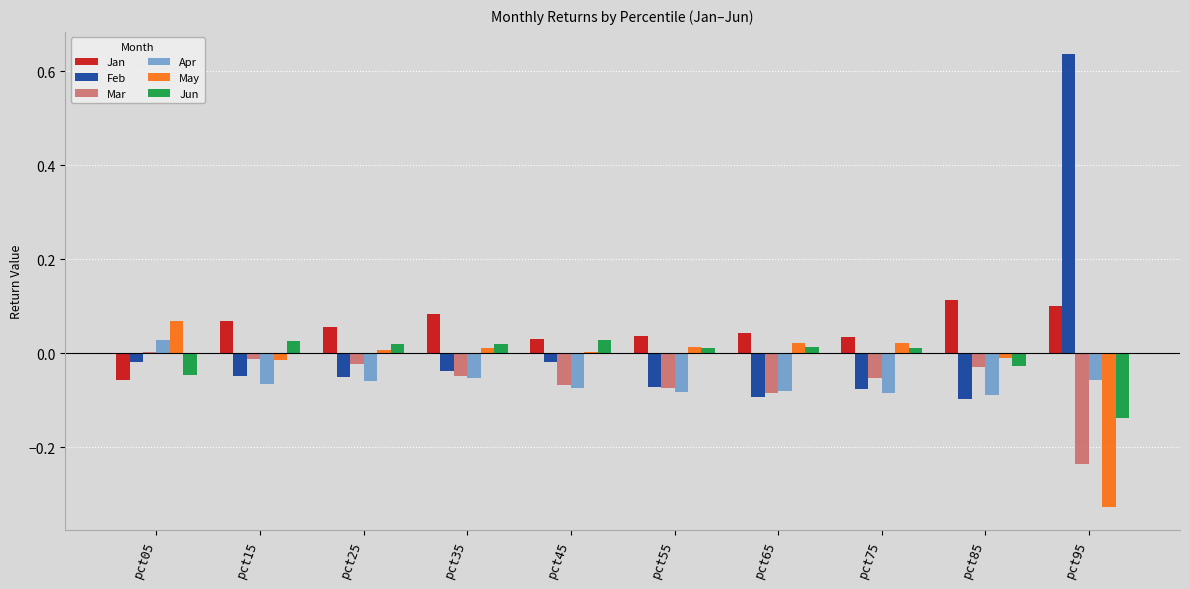

Is the value of Feb at pct85 greater than the value of Apr at pct95?

No